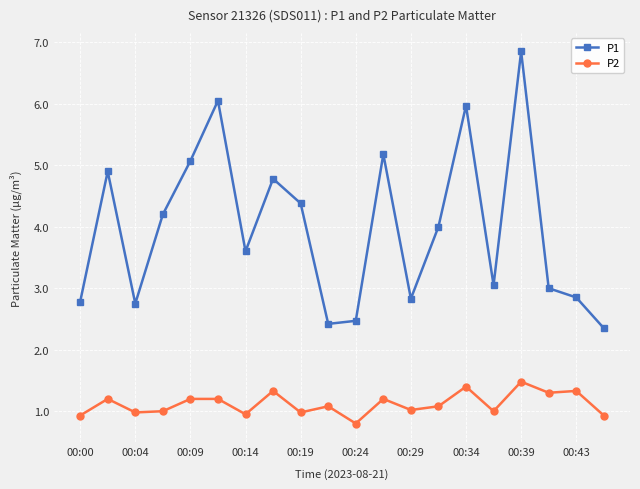

True or false: P1 and P2 cross at least once.

False